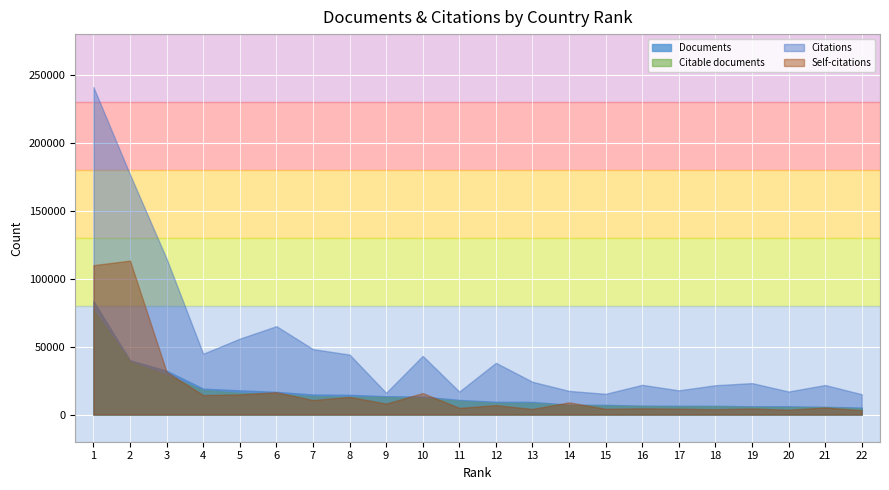

What is the difference between the highest and lowest values at 2?

137875